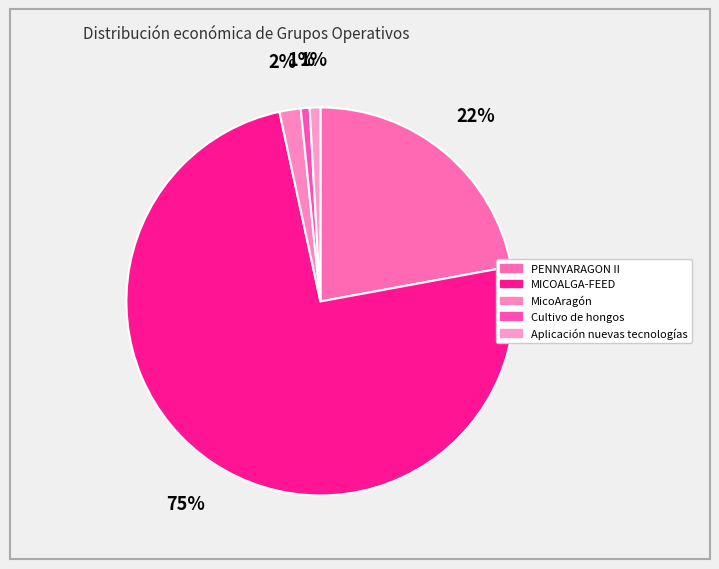

How many segments does this pie chart have?

5